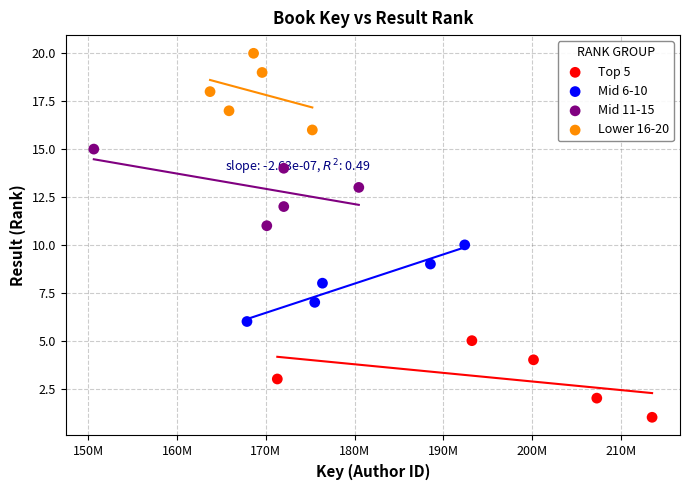

Which series contains the highest Y value?

Lower 16-20